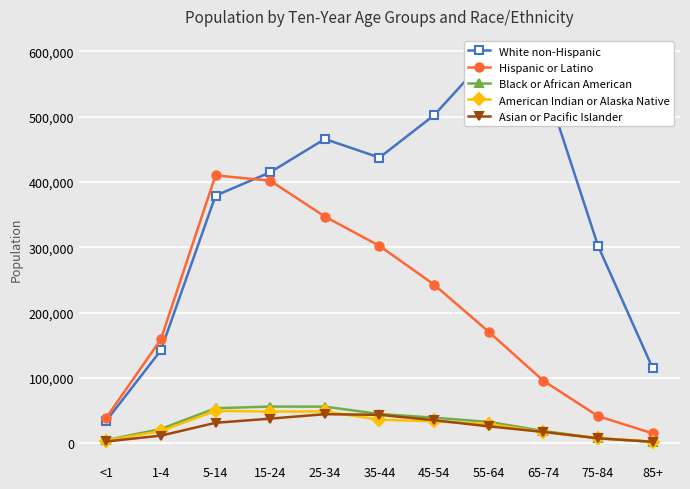

The value of Hispanic or Latino at 15-24 is 402194. True or false?

True